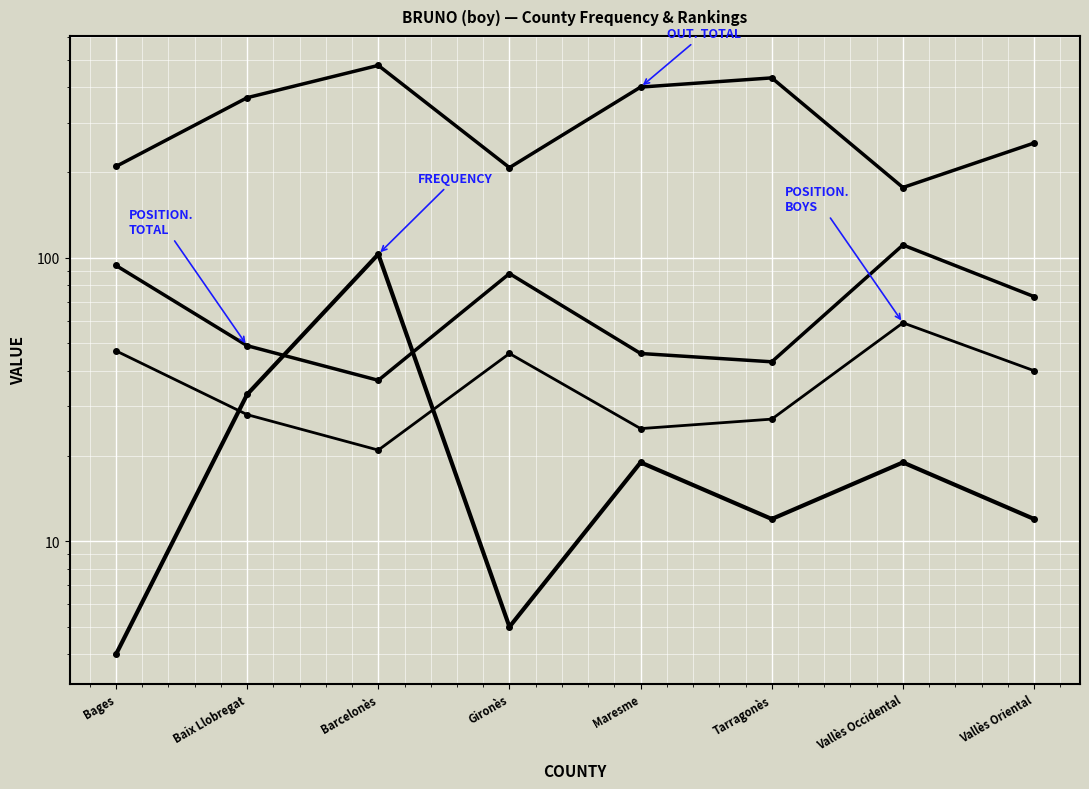

Is it true that Position. Total equals 94 at Bages?

True